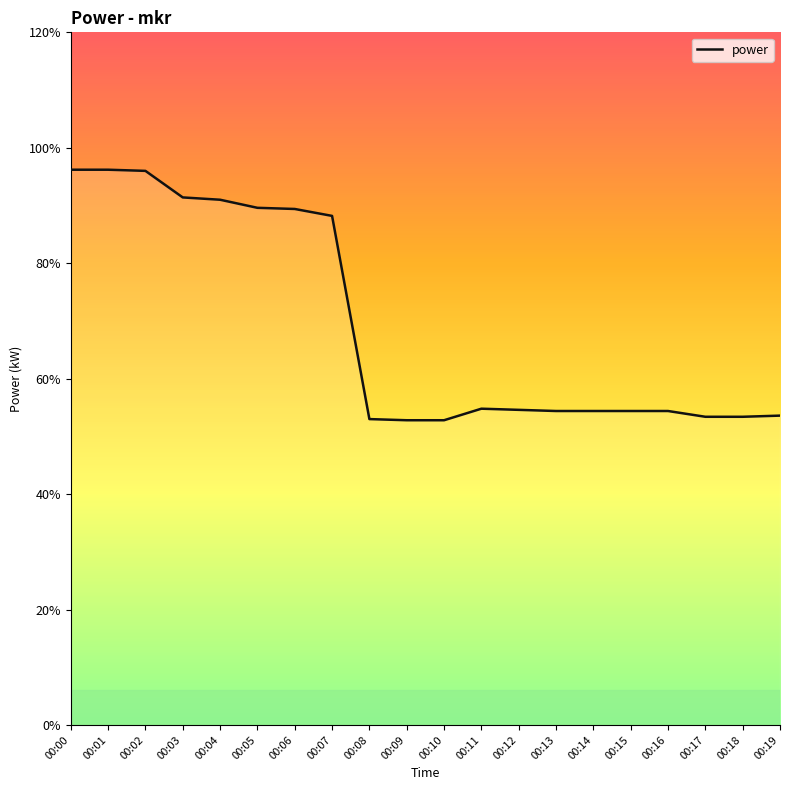

Rank the categories by value from highest to lowest.

00:00, 00:01, 00:02, 00:03, 00:04, 00:05, 00:06, 00:07, 00:11, 00:12, 00:13, 00:14, 00:15, 00:16, 00:19, 00:17, 00:18, 00:08, 00:09, 00:10